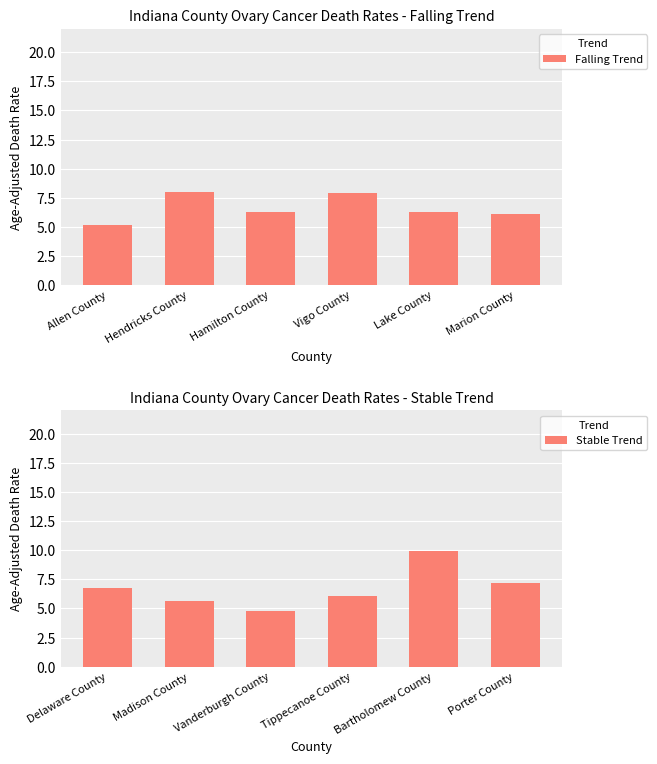

Rank the categories by Stable Trend value from lowest to highest.

Vanderburgh County, Madison County, Tippecanoe County, Delaware County, Porter County, Bartholomew County